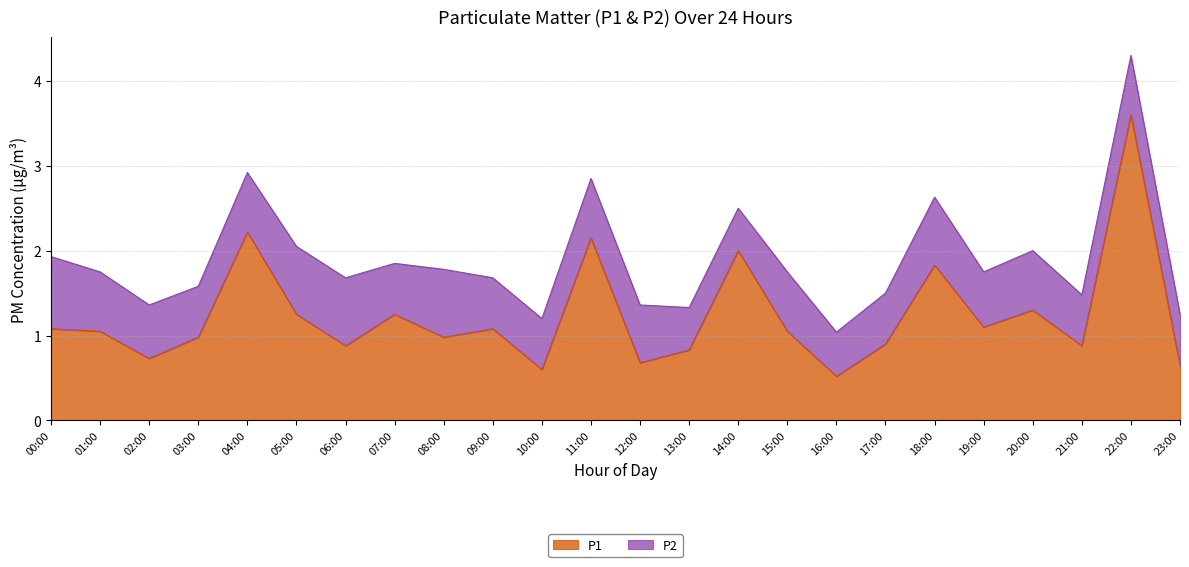

What is the label of the 12th point from the left?

11:00